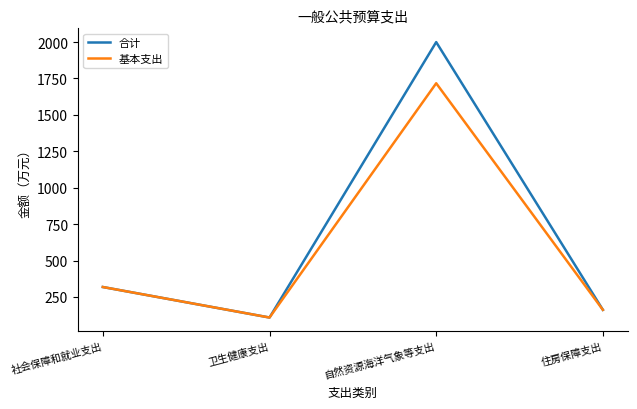

Reading left to right, what are all the values shown in this chart?

合计: 社会保障和就业支出=318.0	卫生健康支出=108.5	自然资源海洋气象等支出=1999.6	住房保障支出=161.2
基本支出: 社会保障和就业支出=318.0	卫生健康支出=108.5	自然资源海洋气象等支出=1717.0	住房保障支出=161.2